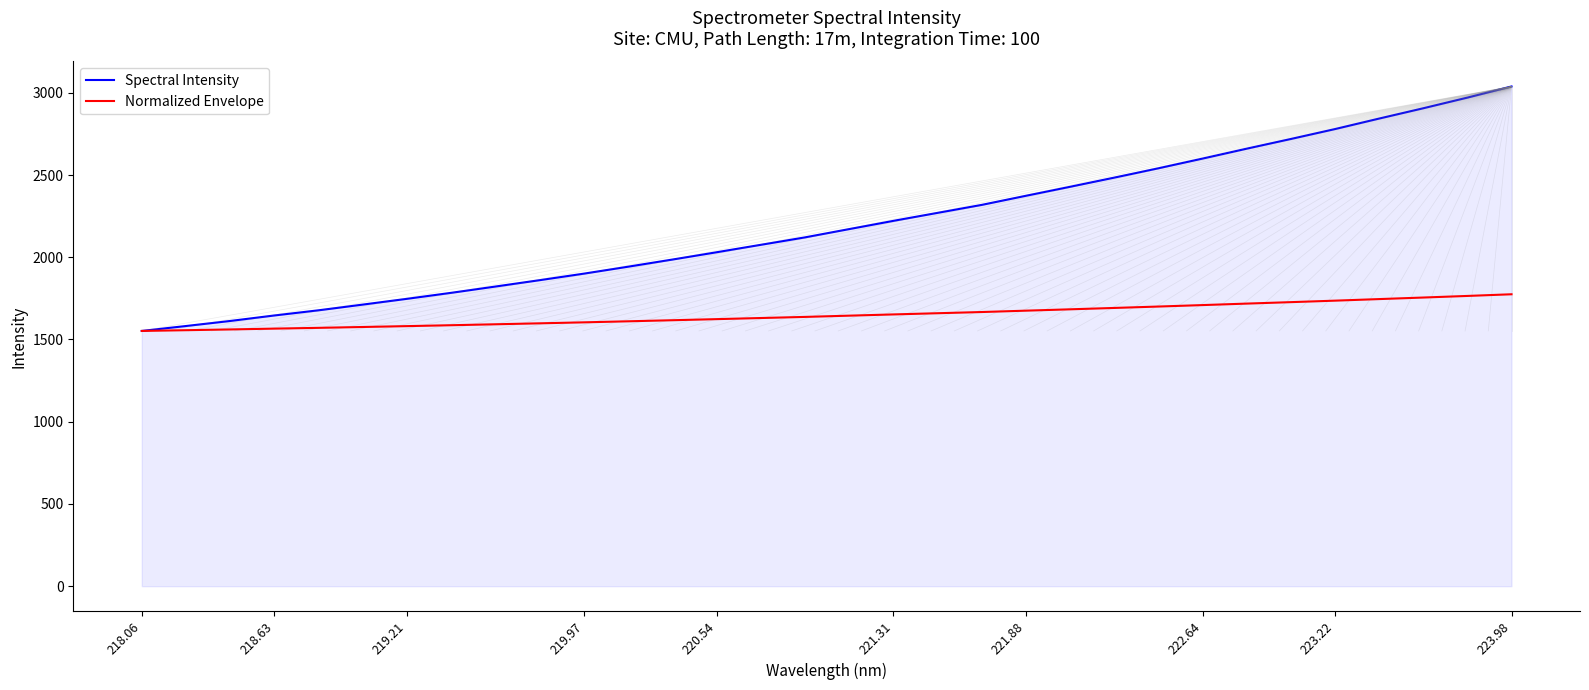

What is the minimum value shown in the chart?

1552.0